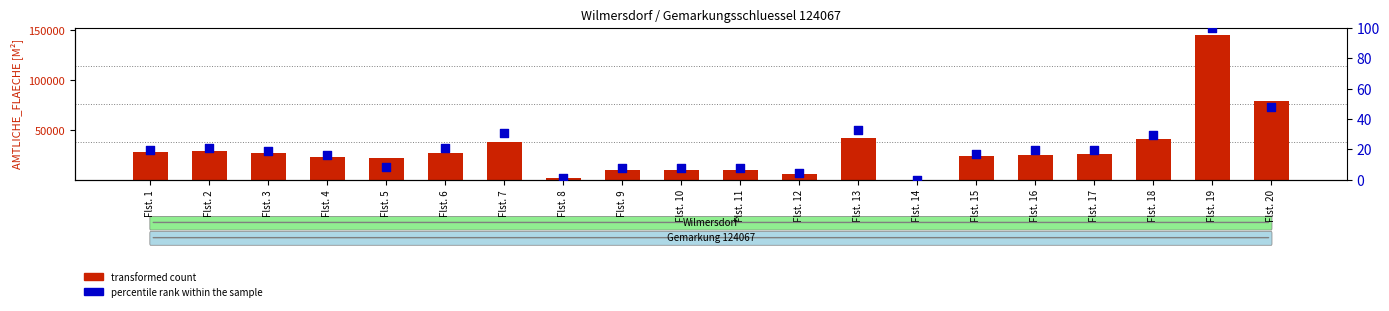

Which series has the largest Y range (max minus min)?

transformed count